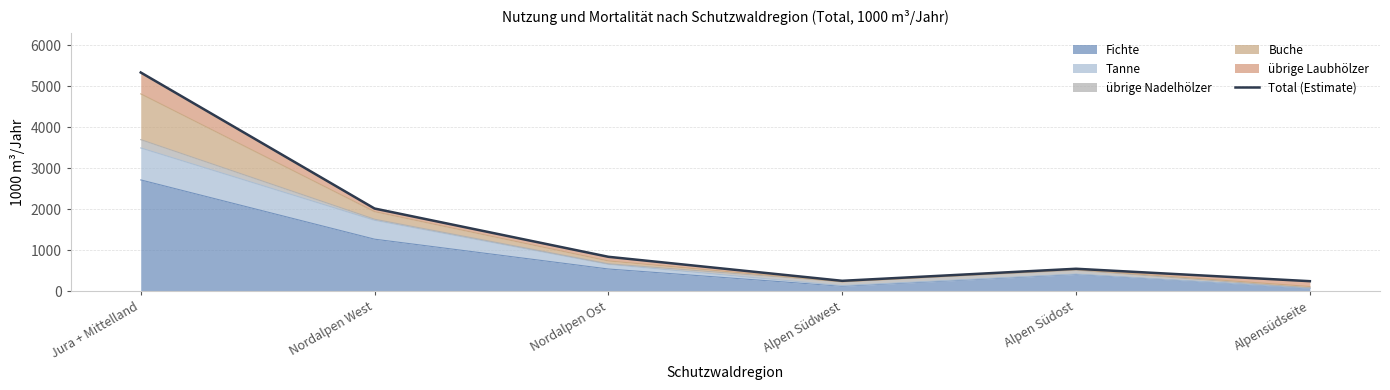

The chart shows a value of 548 at Alpen Südost. True or false?

True